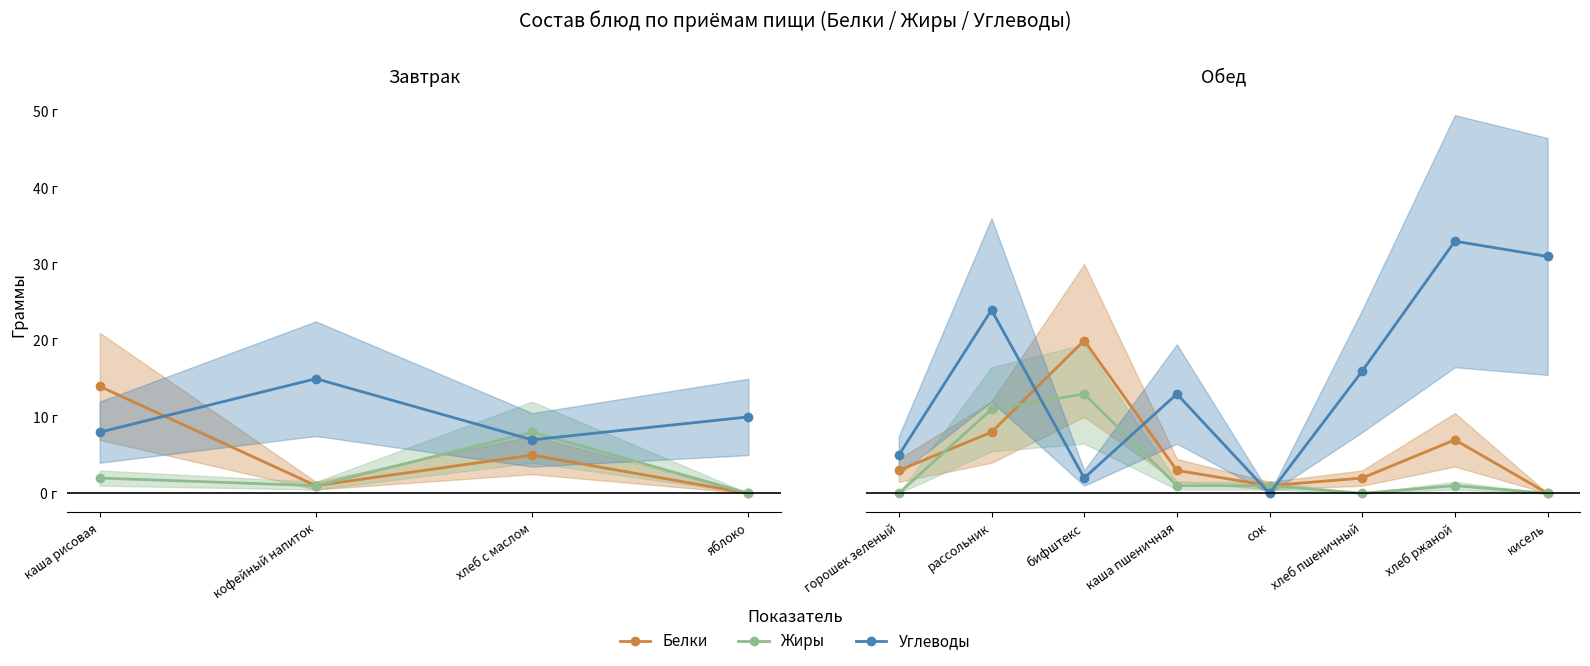

What position from the right is хлеб пшеничный?

3